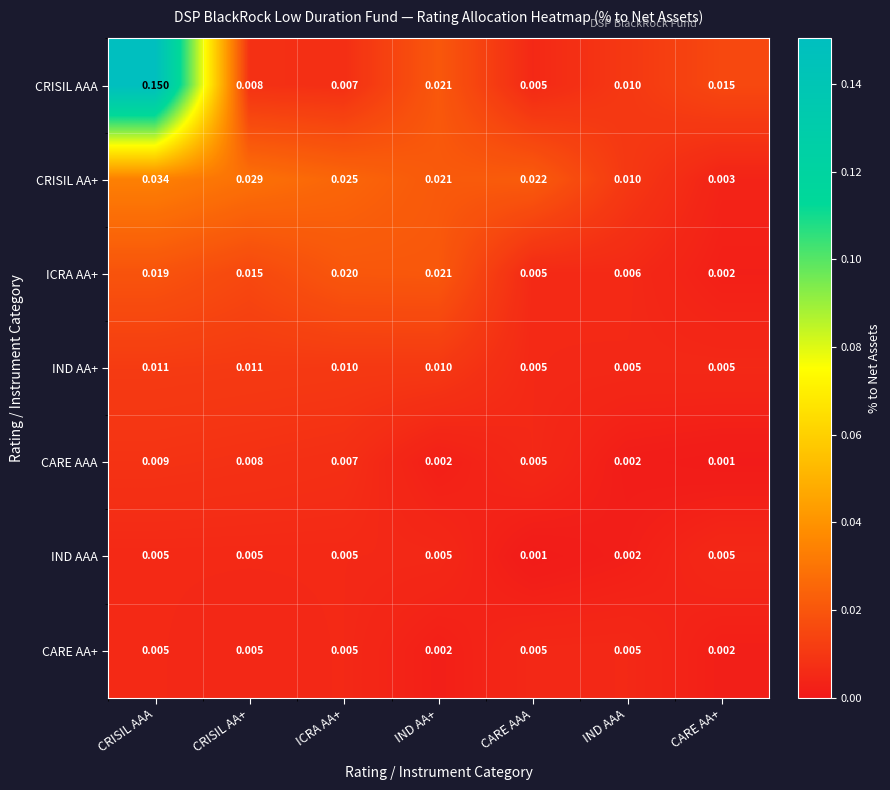

Is the value of IND AA+ at IND AAA greater than the value of ICRA AA+ at CRISIL AAA?

No